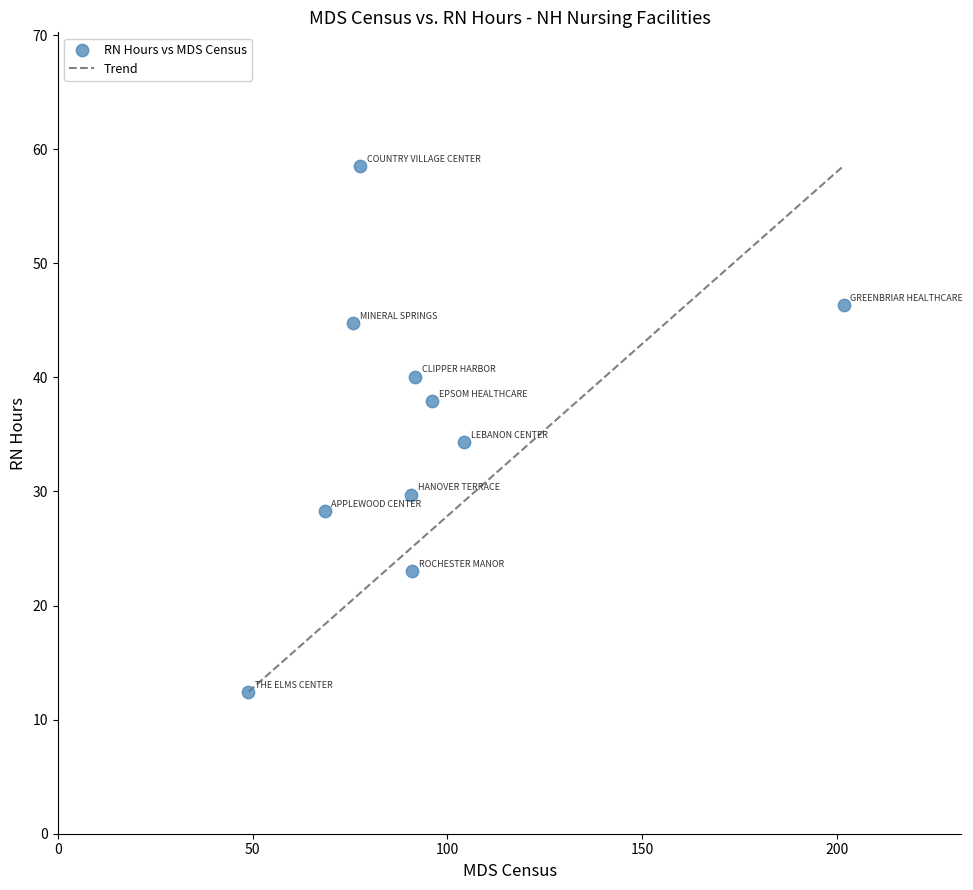

What Y value in the scatter plot is closest to 35?

34.3